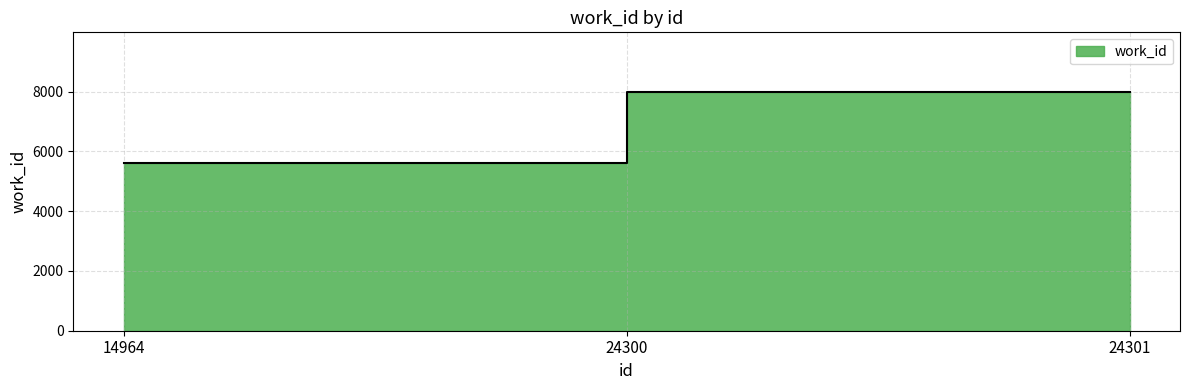

The chart shows a value of 7984 at 24301. True or false?

True